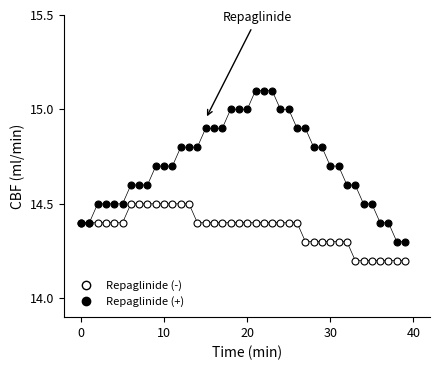

Which series reaches the maximum Y coordinate?

Repaglinide (+)